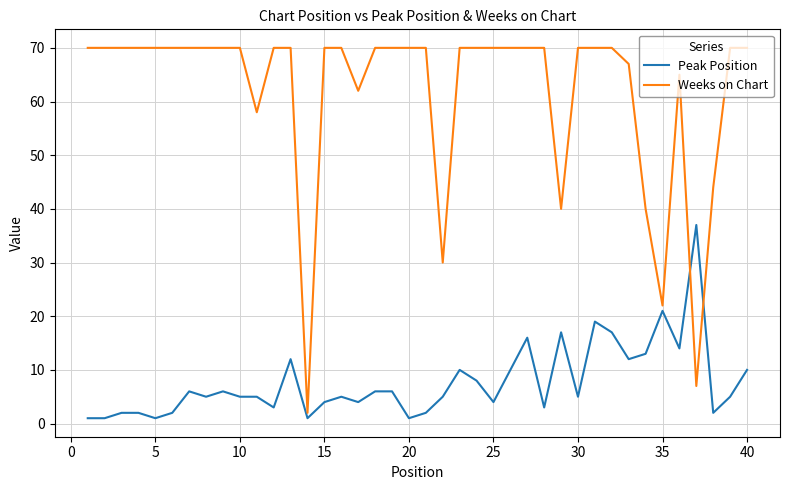

What is the difference between the maximum and minimum values in the Peak Position series?

36